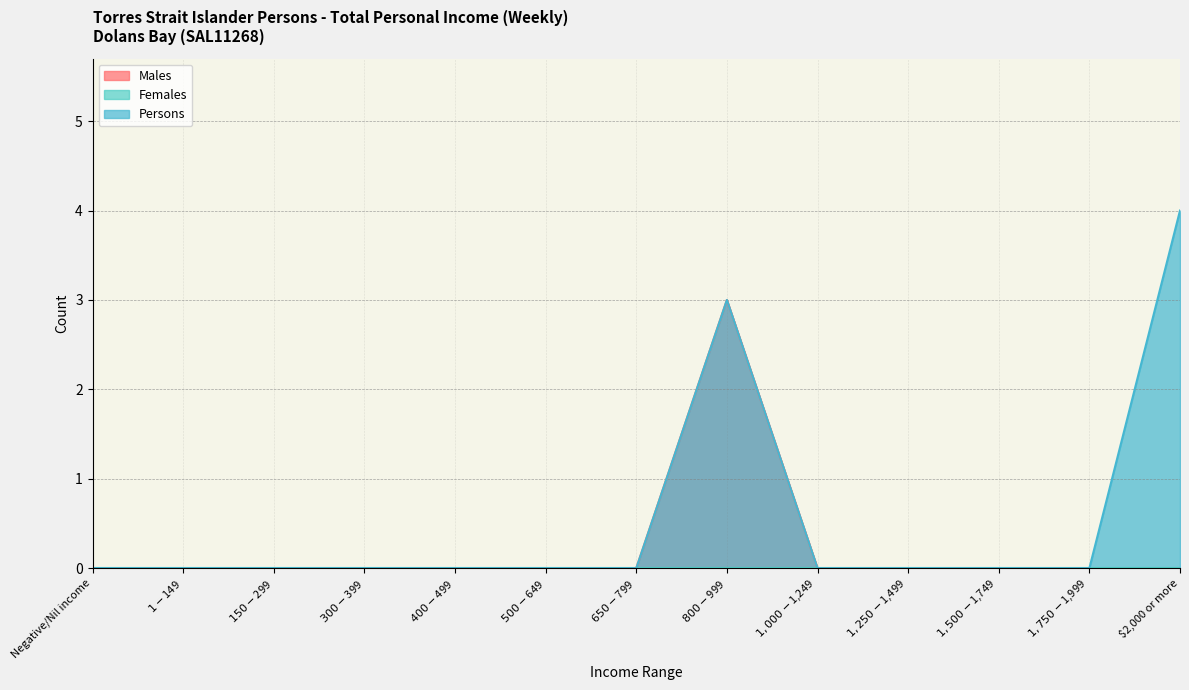

How many values in the Males series exceed 0?

1